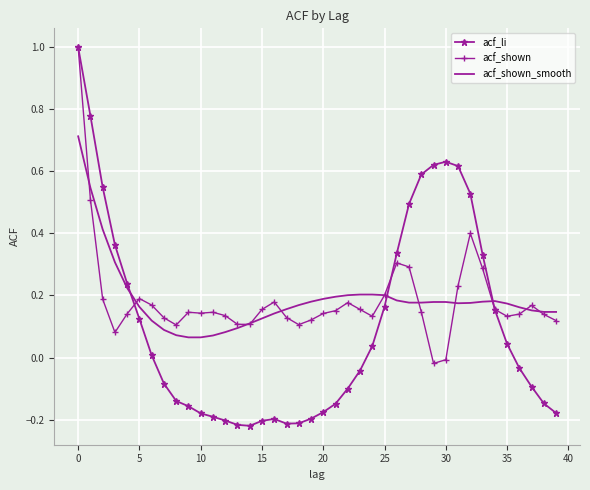

What is the highest value of the acf_shown series?

1.0